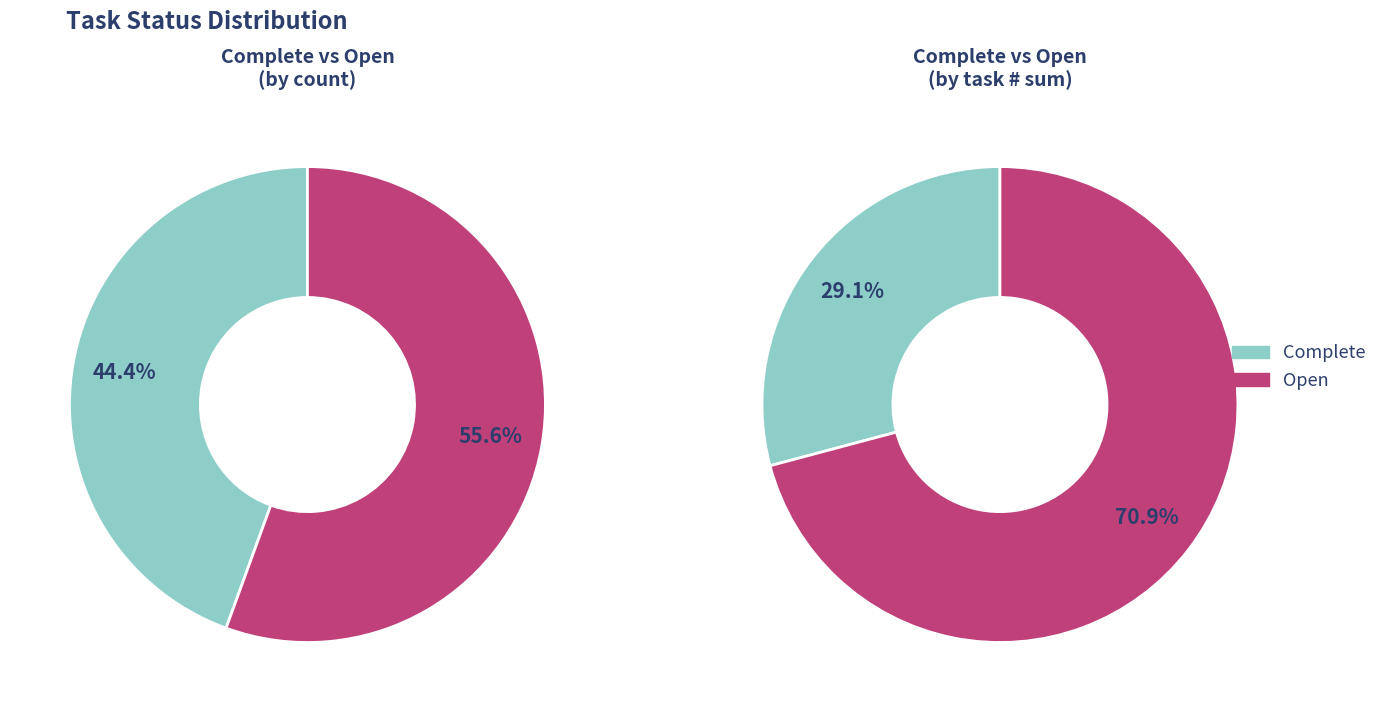

Which category has the smallest portion of the pie?

Complete